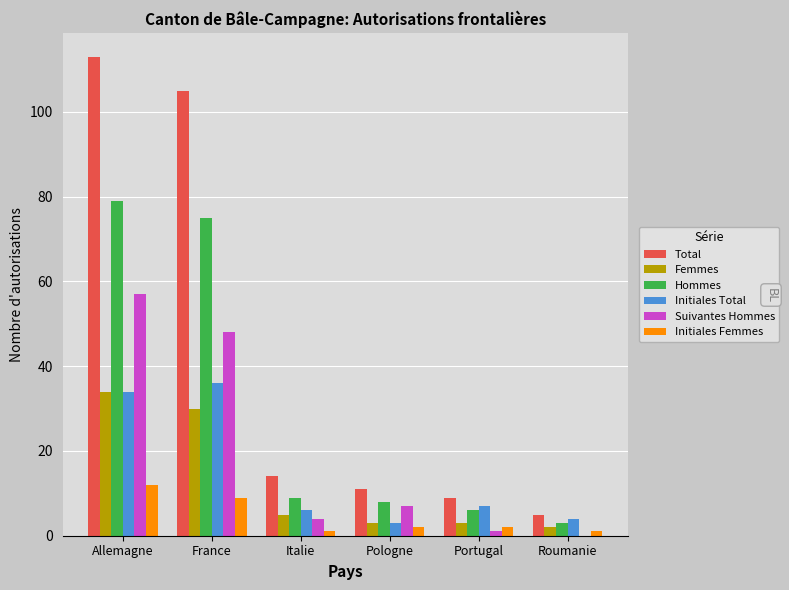

What is the highest value of the Suivantes Hommes series?

57